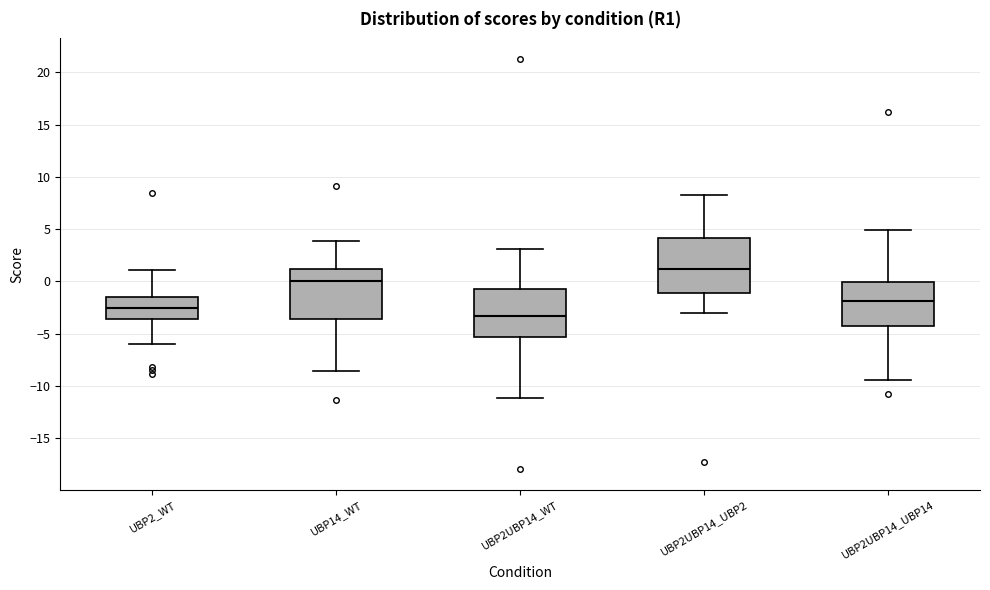

Reading left to right, read every box against the y-axis: the position of its median line, the range the box covers, and the ends of its whiskers. The values are not printed on the chart, so give them approximately, as read against the axis.

UBP2_WT: median -2.5, box -3.5 to -1.5, whiskers -6.0 to 1.0
UBP14_WT: median 0.0, box -3.5 to 1.0, whiskers -8.5 to 4.0
UBP2UBP14_WT: median -3.5, box -5.5 to -0.5, whiskers -11.0 to 3.0
UBP2UBP14_UBP2: median 1.0, box -1.0 to 4.0, whiskers -3.0 to 8.0
UBP2UBP14_UBP14: median -2.0, box -4.5 to 0.0, whiskers -9.5 to 5.0